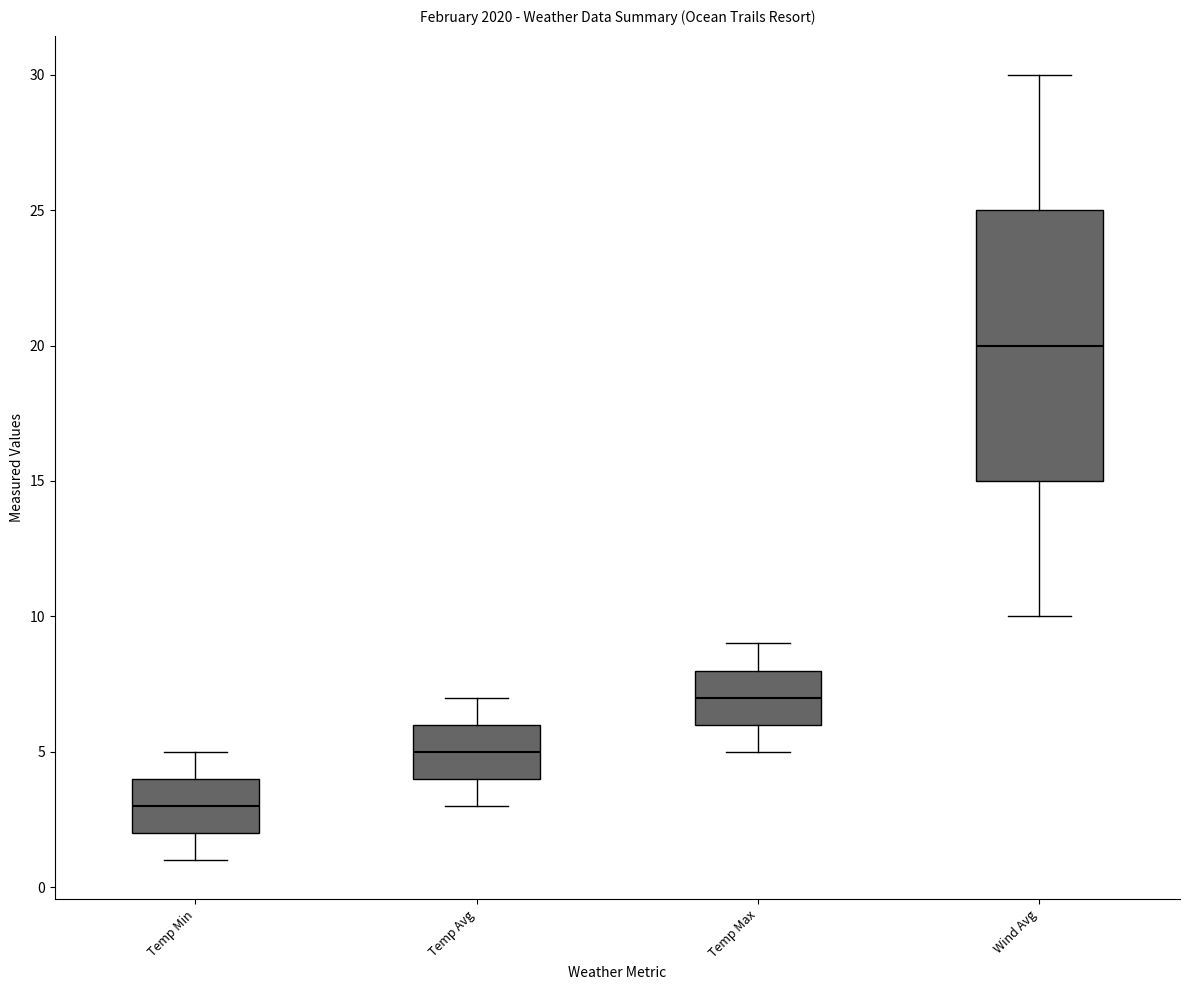

Reading left to right, read every box against the y-axis: the position of its median line, the range the box covers, and the ends of its whiskers. The values are not printed on the chart, so give them approximately, as read against the axis.

Temp Min: median 3, box 2 to 4, whiskers 1 to 5
Temp Avg: median 5, box 4 to 6, whiskers 3 to 7
Temp Max: median 7, box 6 to 8, whiskers 5 to 9
Wind Avg: median 20, box 15 to 25, whiskers 10 to 30